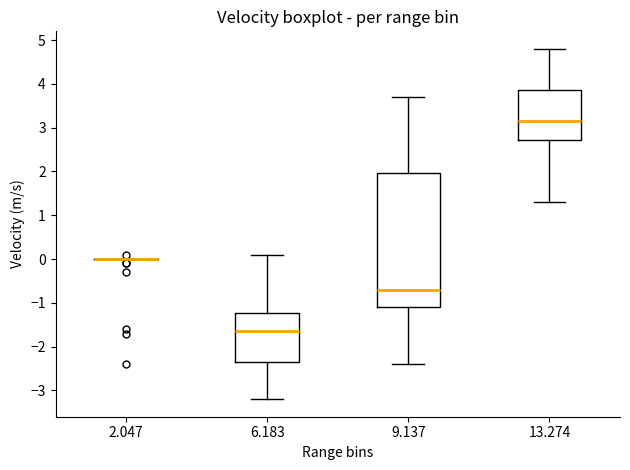

Reading left to right, read every box against the y-axis: the position of its median line, the range the box covers, and the ends of its whiskers. The values are not printed on the chart, so give them approximately, as read against the axis.

2.047: box collapsed to a line at 0.0, whiskers 0.0 to 0.0
6.183: median -1.6, box -2.3 to -1.2, whiskers -3.2 to 0.1
9.137: median -0.7, box -1.1 to 2.0, whiskers -2.4 to 3.7
13.274: median 3.2, box 2.7 to 3.9, whiskers 1.3 to 4.8